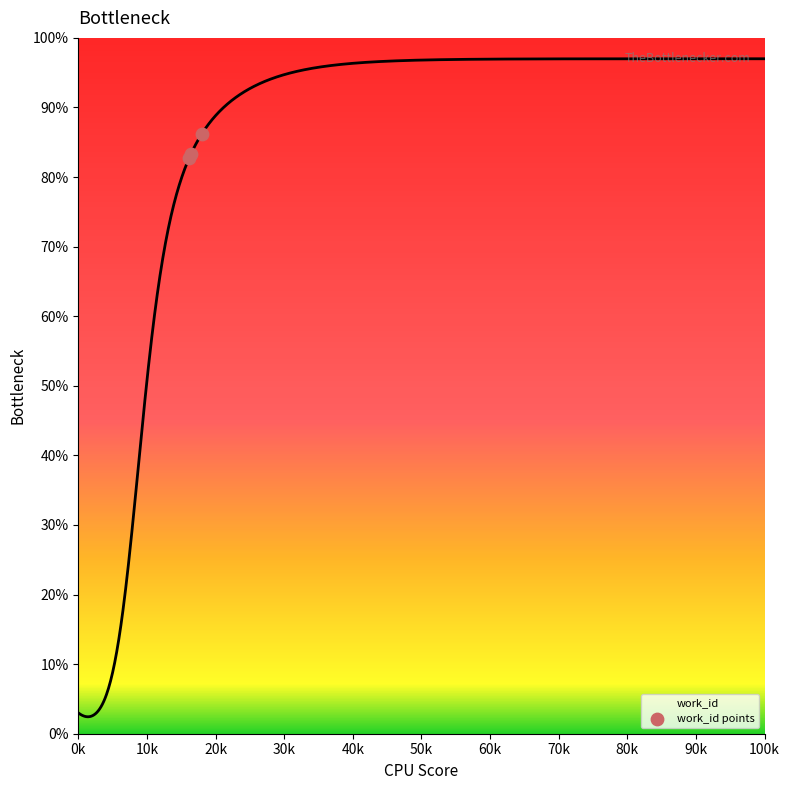

What is the maximum value for work_id?

97.0